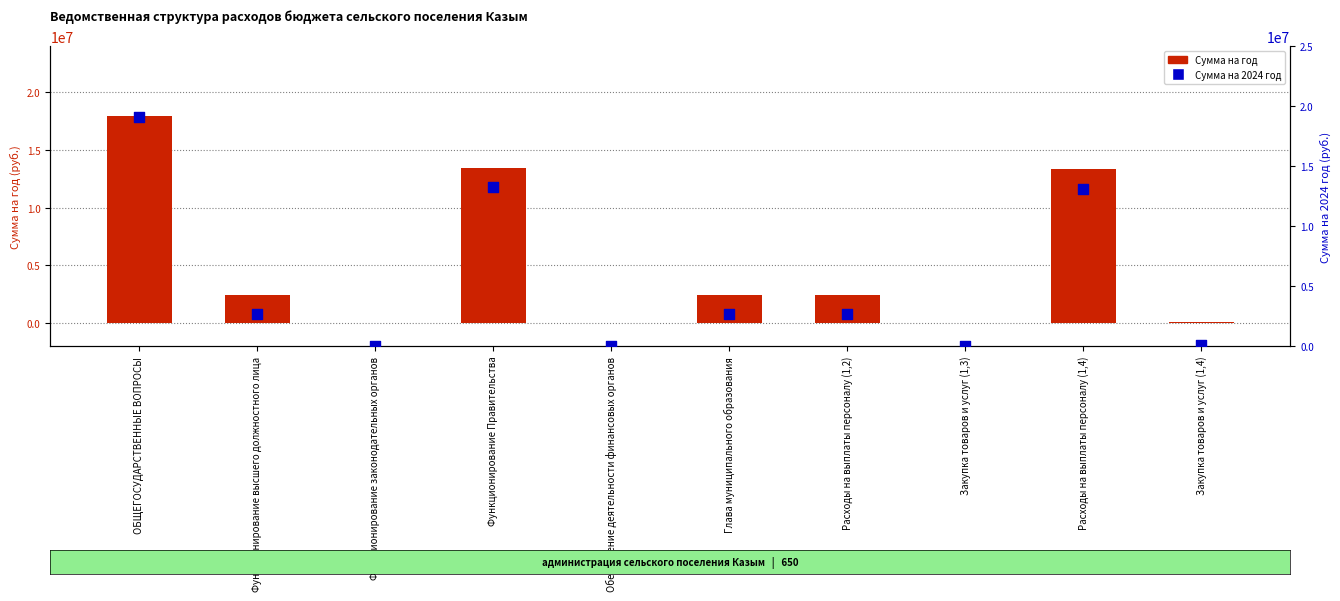

What is the total value across all series at Функционирование Правительства?

26696400